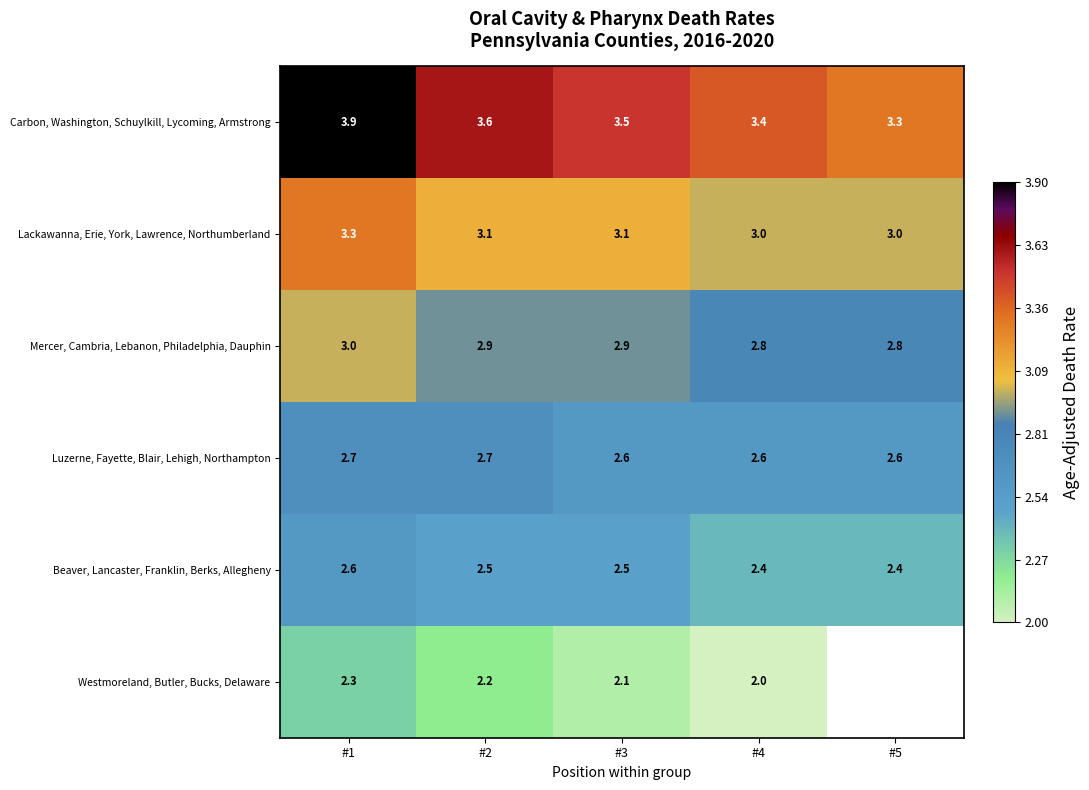

What is the difference between the highest and lowest values at #4?

1.4